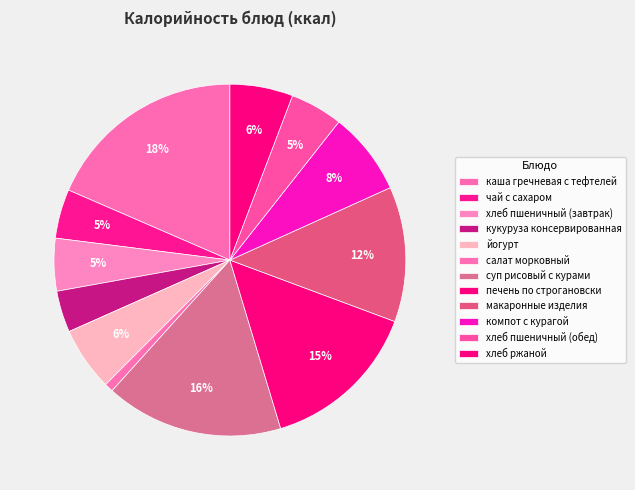

Count the number of slices in the pie.

12